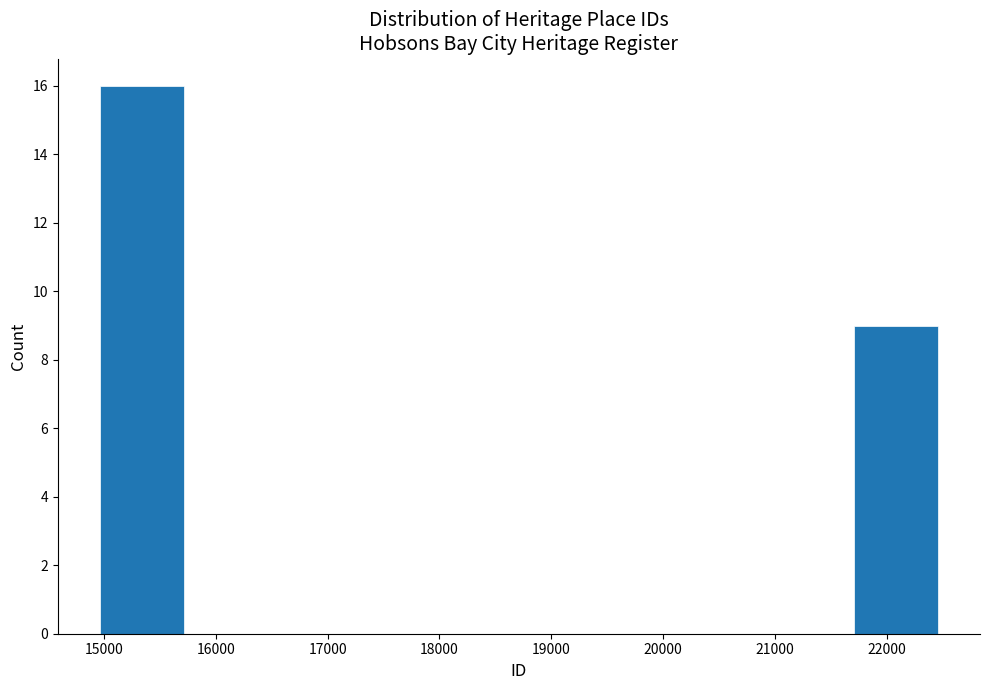

How tall is the bar that spans 21700 to 22500 on the x-axis? Neither the bar edges nor the heights are printed on the chart, so give them approximately, as read against the axes.

9